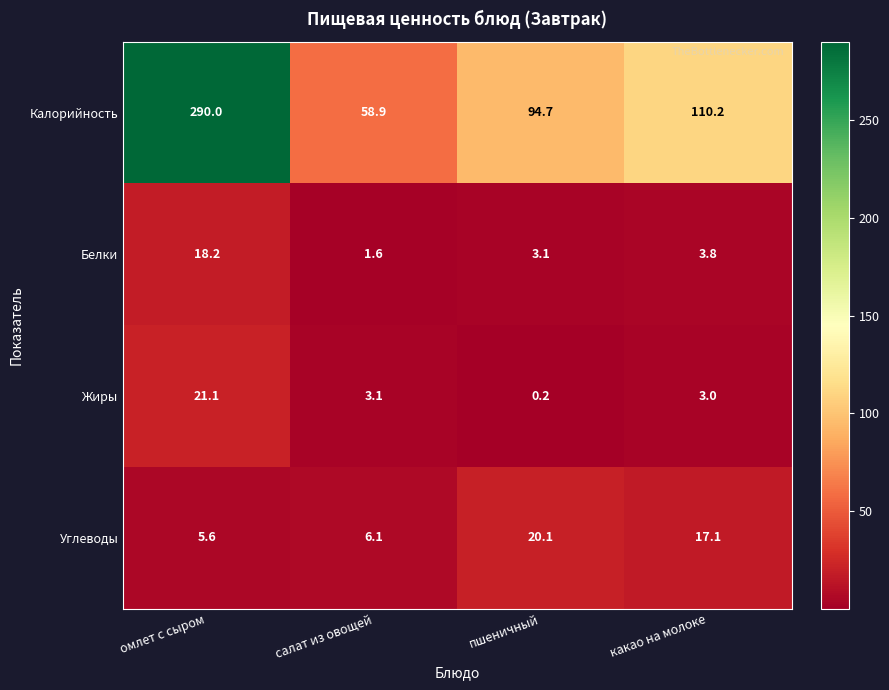

How many distinct data groups are displayed?

4